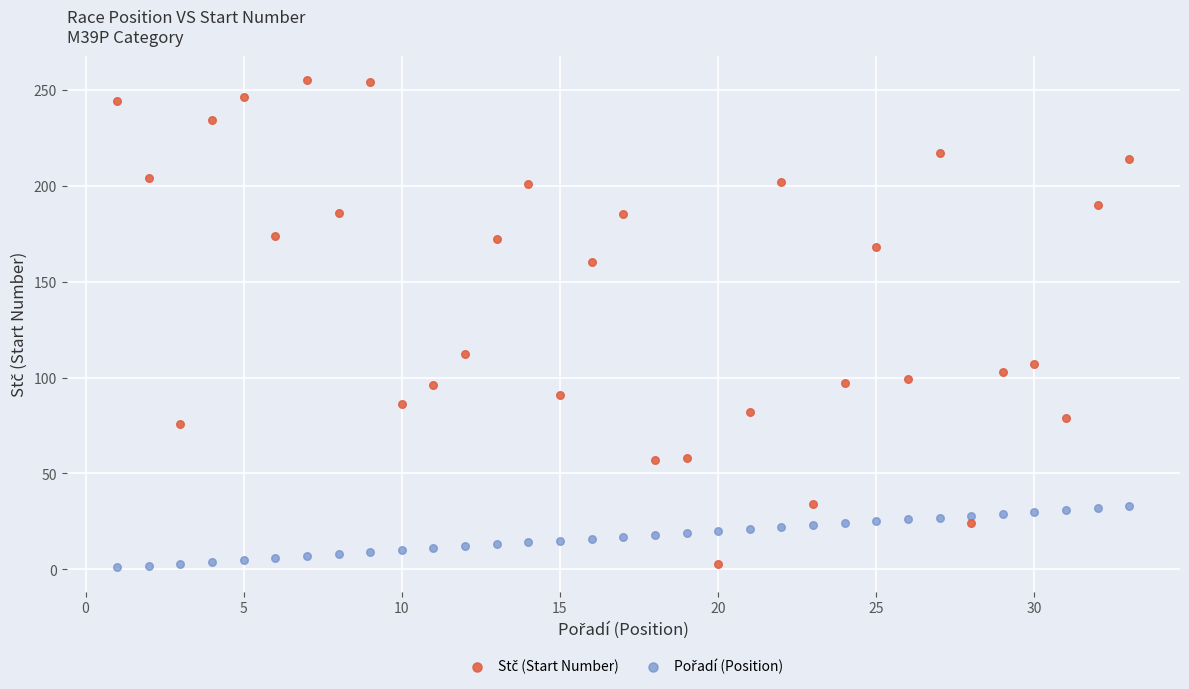

What is the X range (max minus min) for the scatter plot?

32